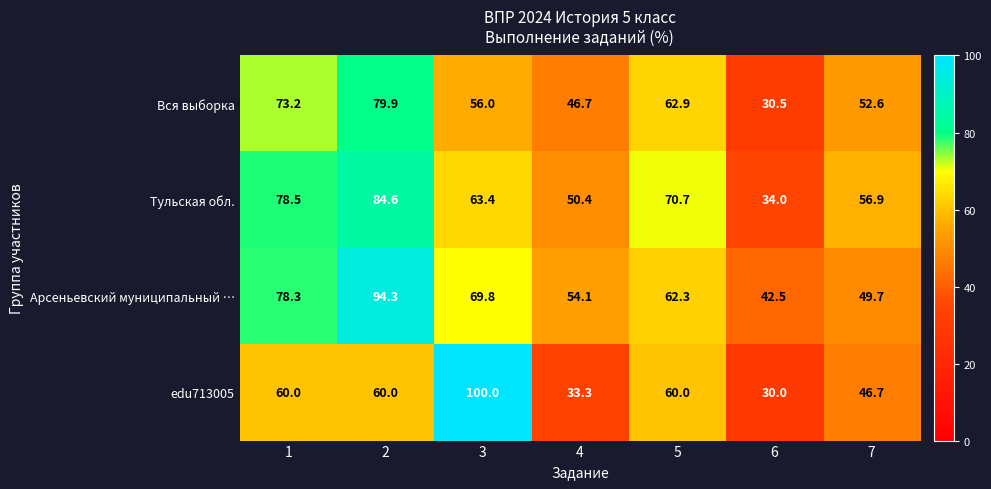

What is the total value across all series at 2?

318.8